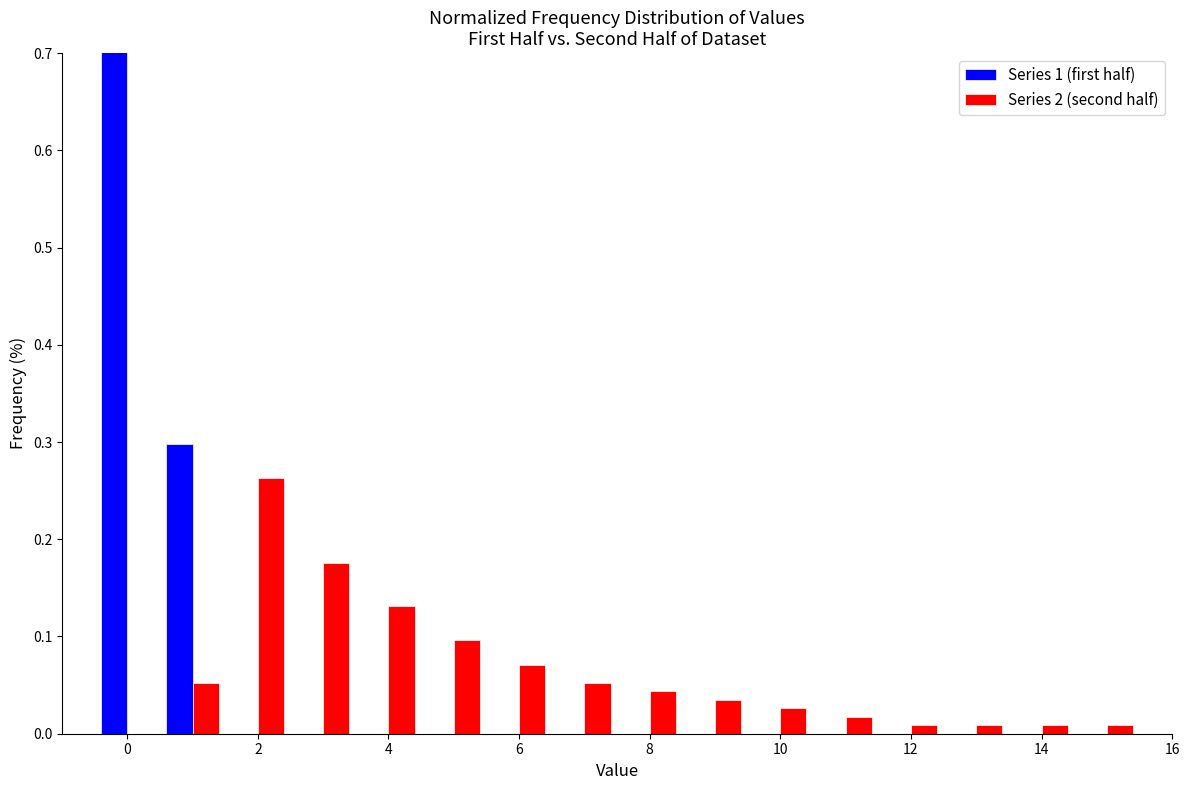

What is the height of the Series 1 (first half) bar covering 0.5 to 1.5 on the x-axis? Neither the bar edges nor the heights are printed on the chart, so give them approximately, as read against the axes.

0.30